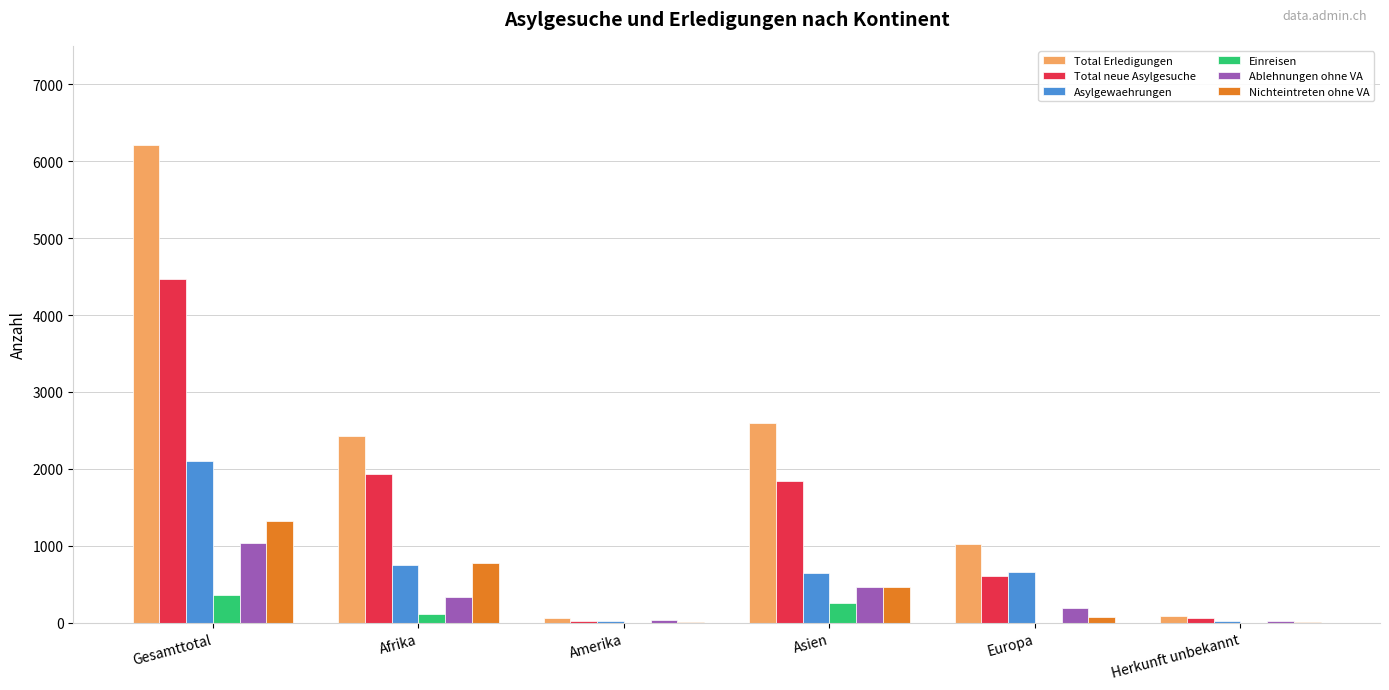

Which series changed the most between Europa and Herkunft unbekannt?

Total Erledigungen